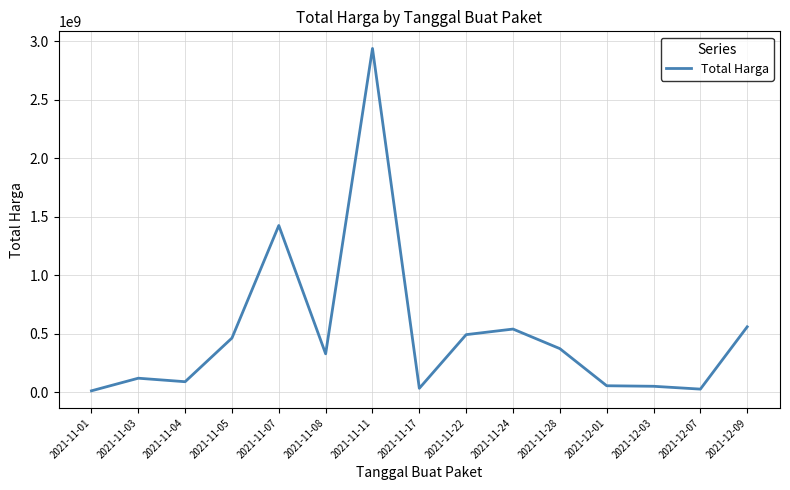

Between 2021-11-11 and 2021-11-28, which is larger?

2021-11-11